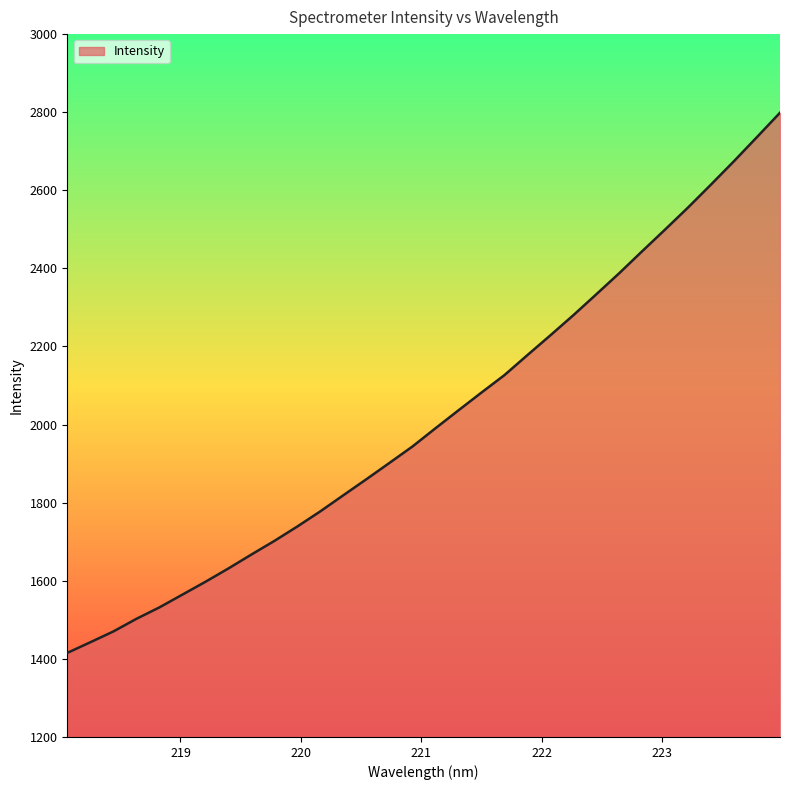

What is the difference between the maximum and minimum values?

1383.3